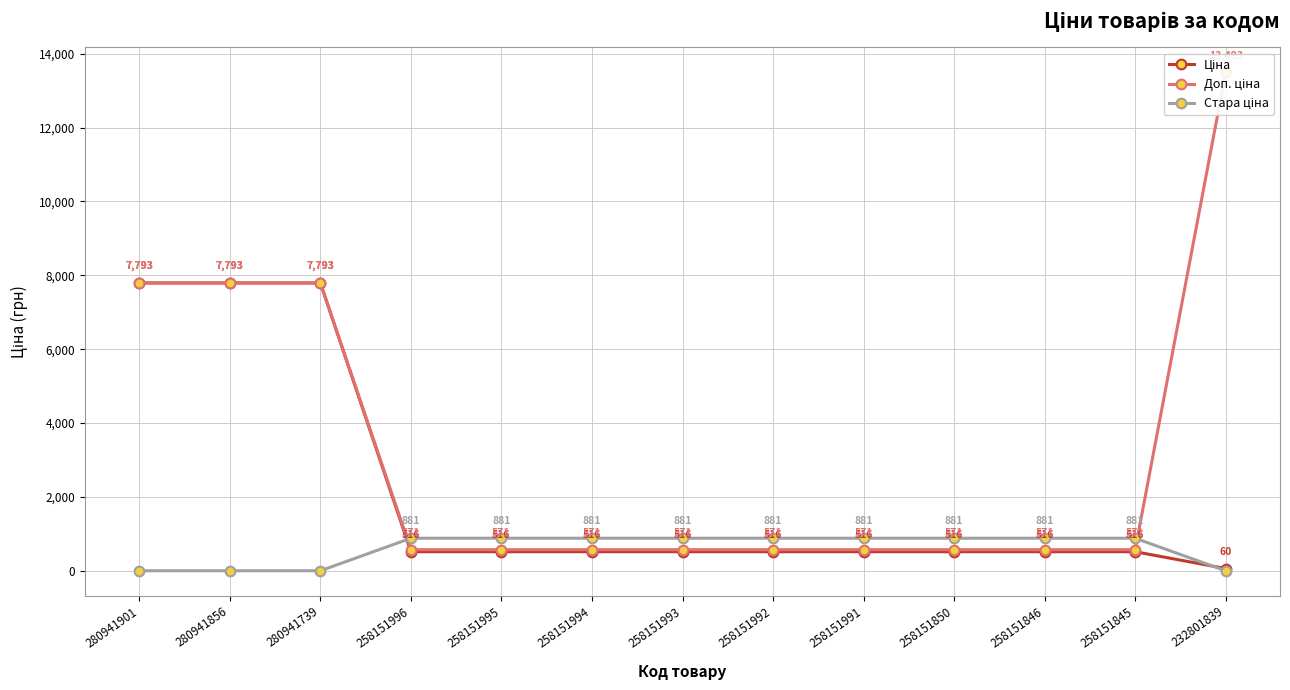

Read the Ціна value at 232801839.

60.0